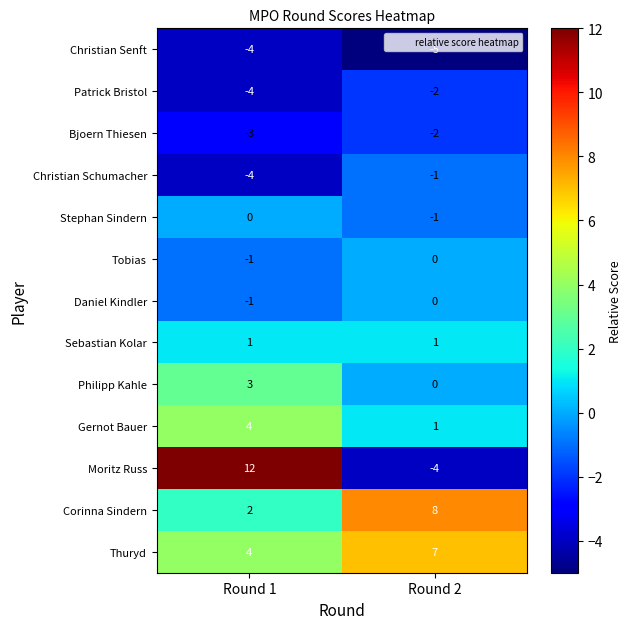

Which category has the lowest value in the Moritz Russ series?

Round 2